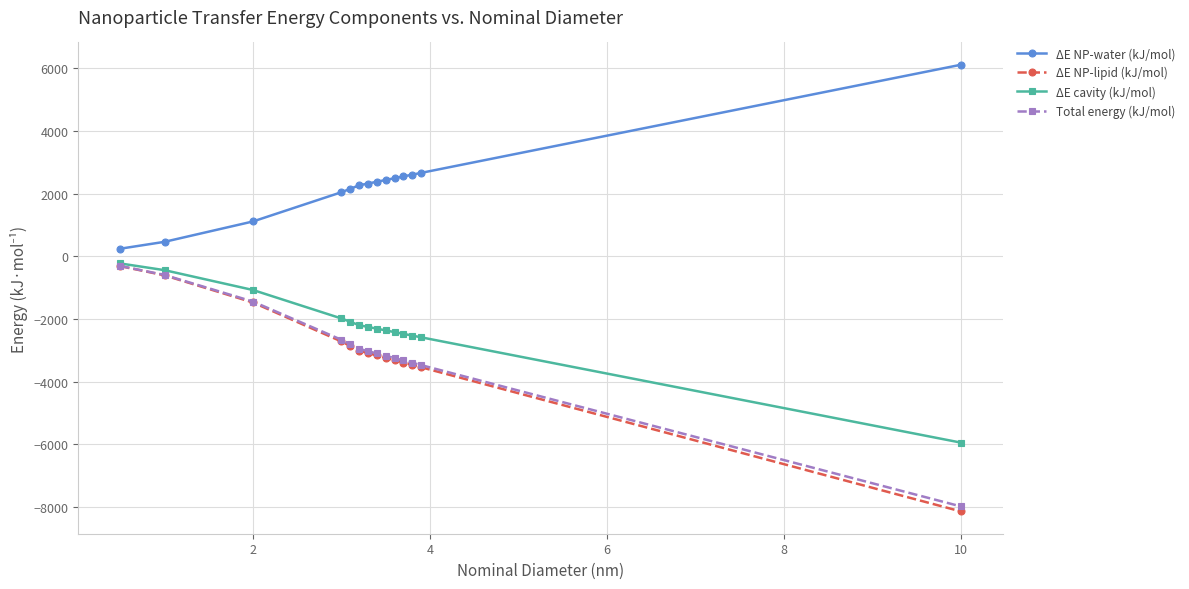

What is the value of the ΔE NP-water (kJ/mol) point at the 9th from the left?

2431.6